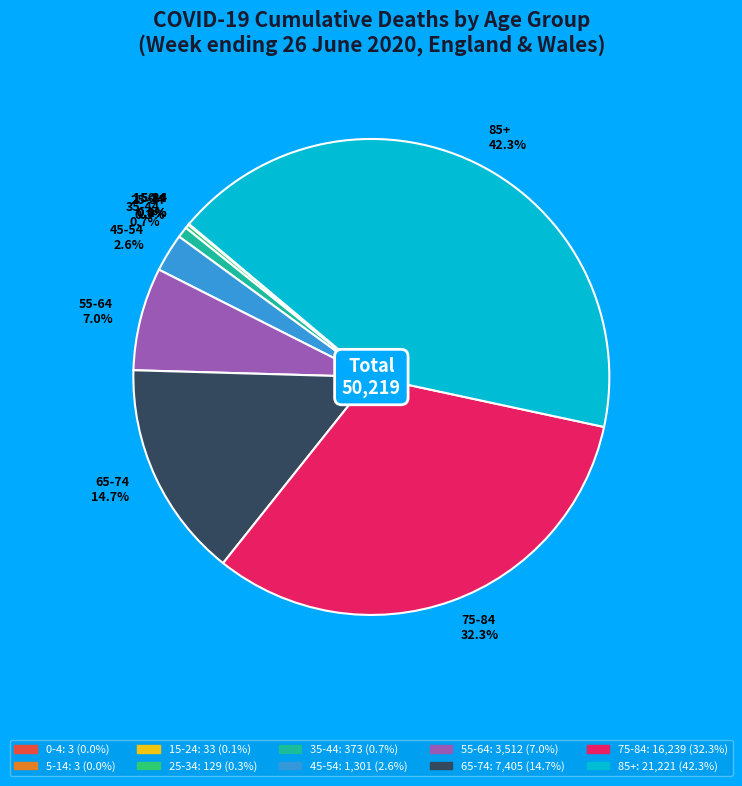

Is there a majority slice in this chart?

No